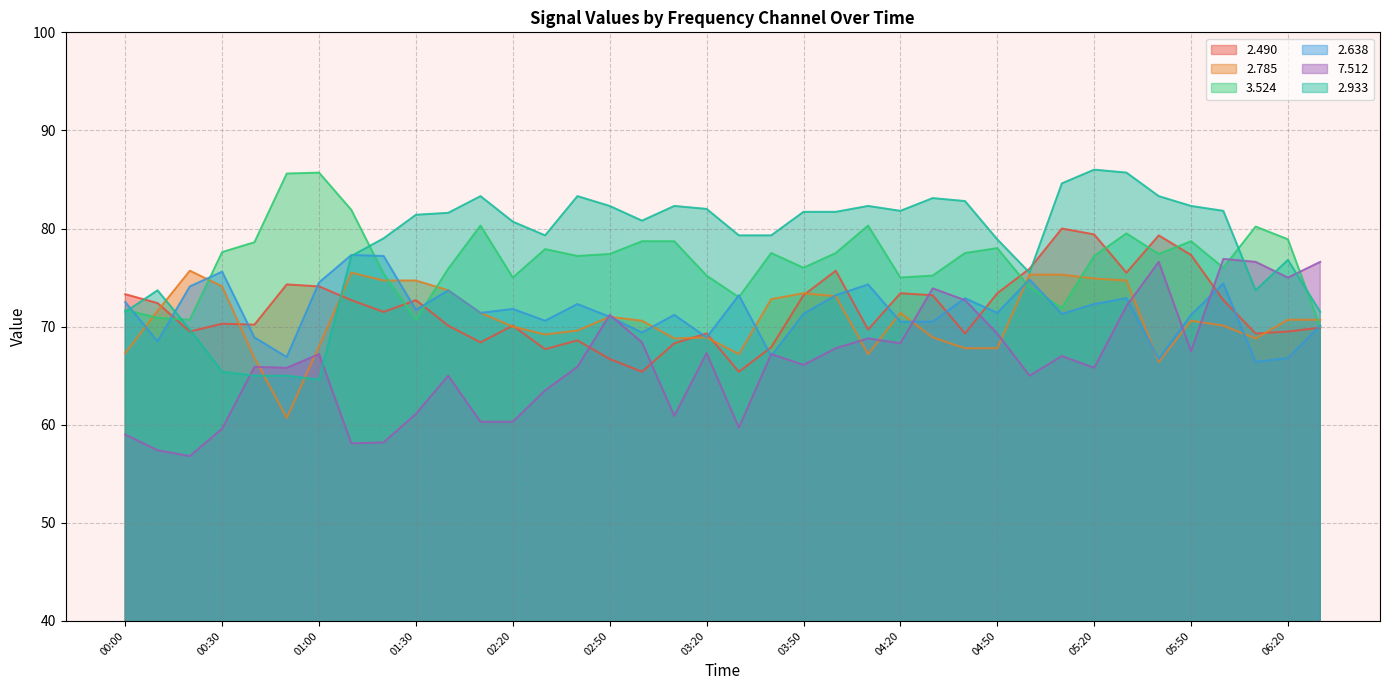

Rank the categories by   2.638 value from lowest to highest.

06:10, 05:40, 06:20, 00:50, 03:40, 00:10, 00:40, 03:20, 03:00, 06:30, 04:20, 04:30, 02:30, 02:50, 03:10, 05:50, 03:50, 05:10, 02:10, 04:50, 01:30, 02:20, 02:40, 05:20, 00:00, 04:40, 05:30, 03:30, 04:00, 01:40, 00:20, 04:10, 06:00, 01:00, 05:00, 00:30, 01:20, 01:10